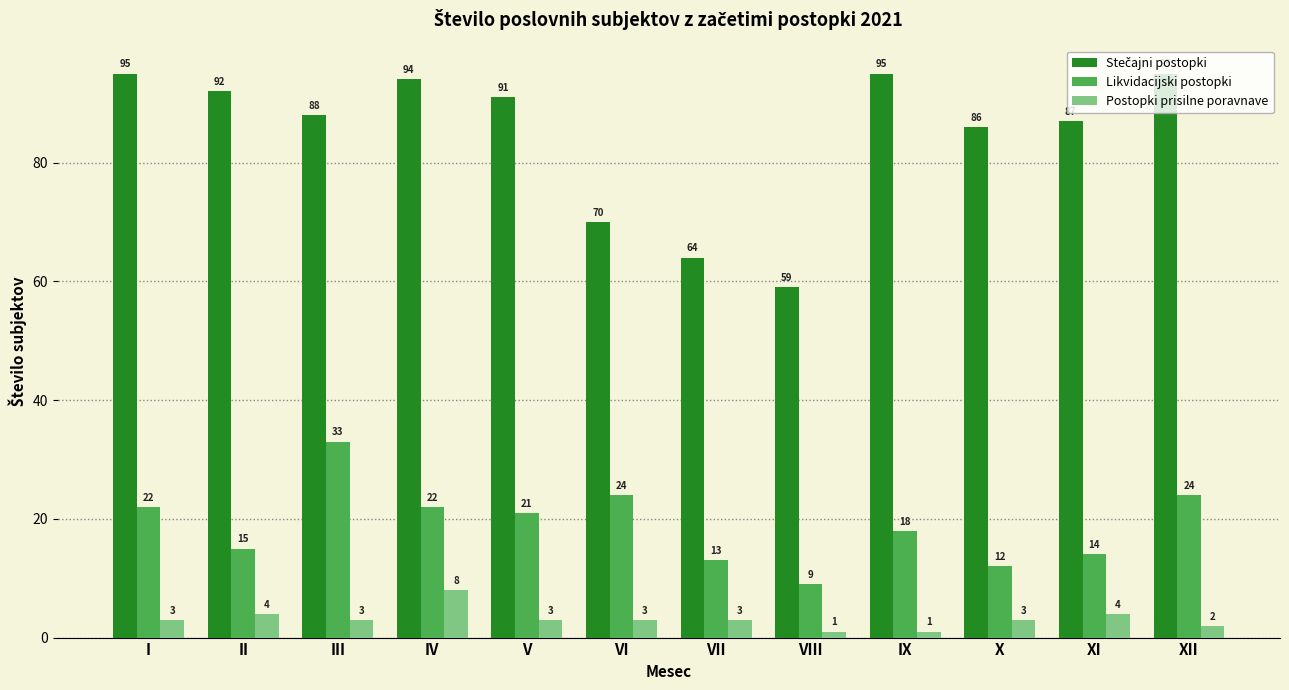

What is the maximum value for Postopki prisilne poravnave?

8